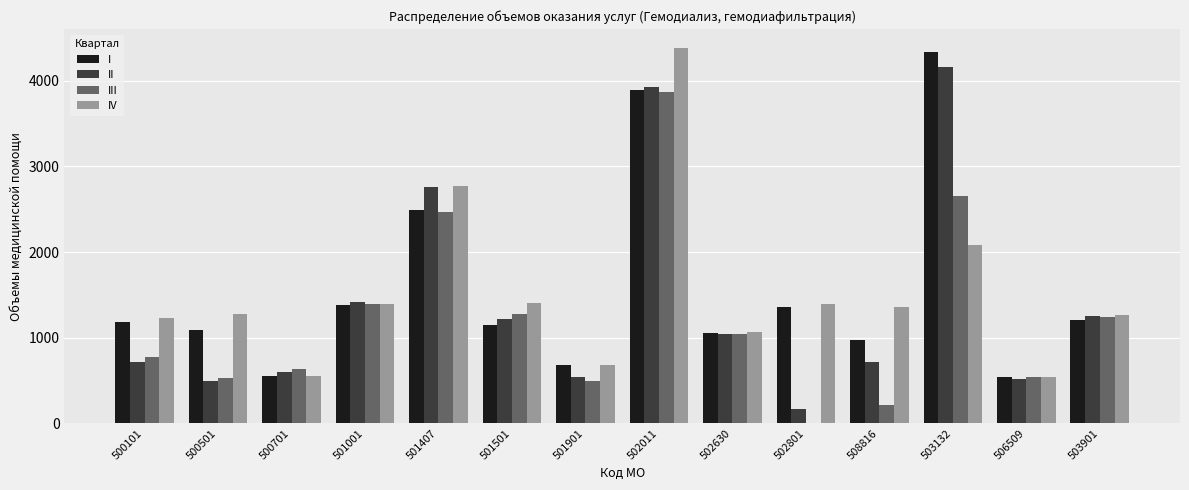

What is the total value across all series at 500501?

3393